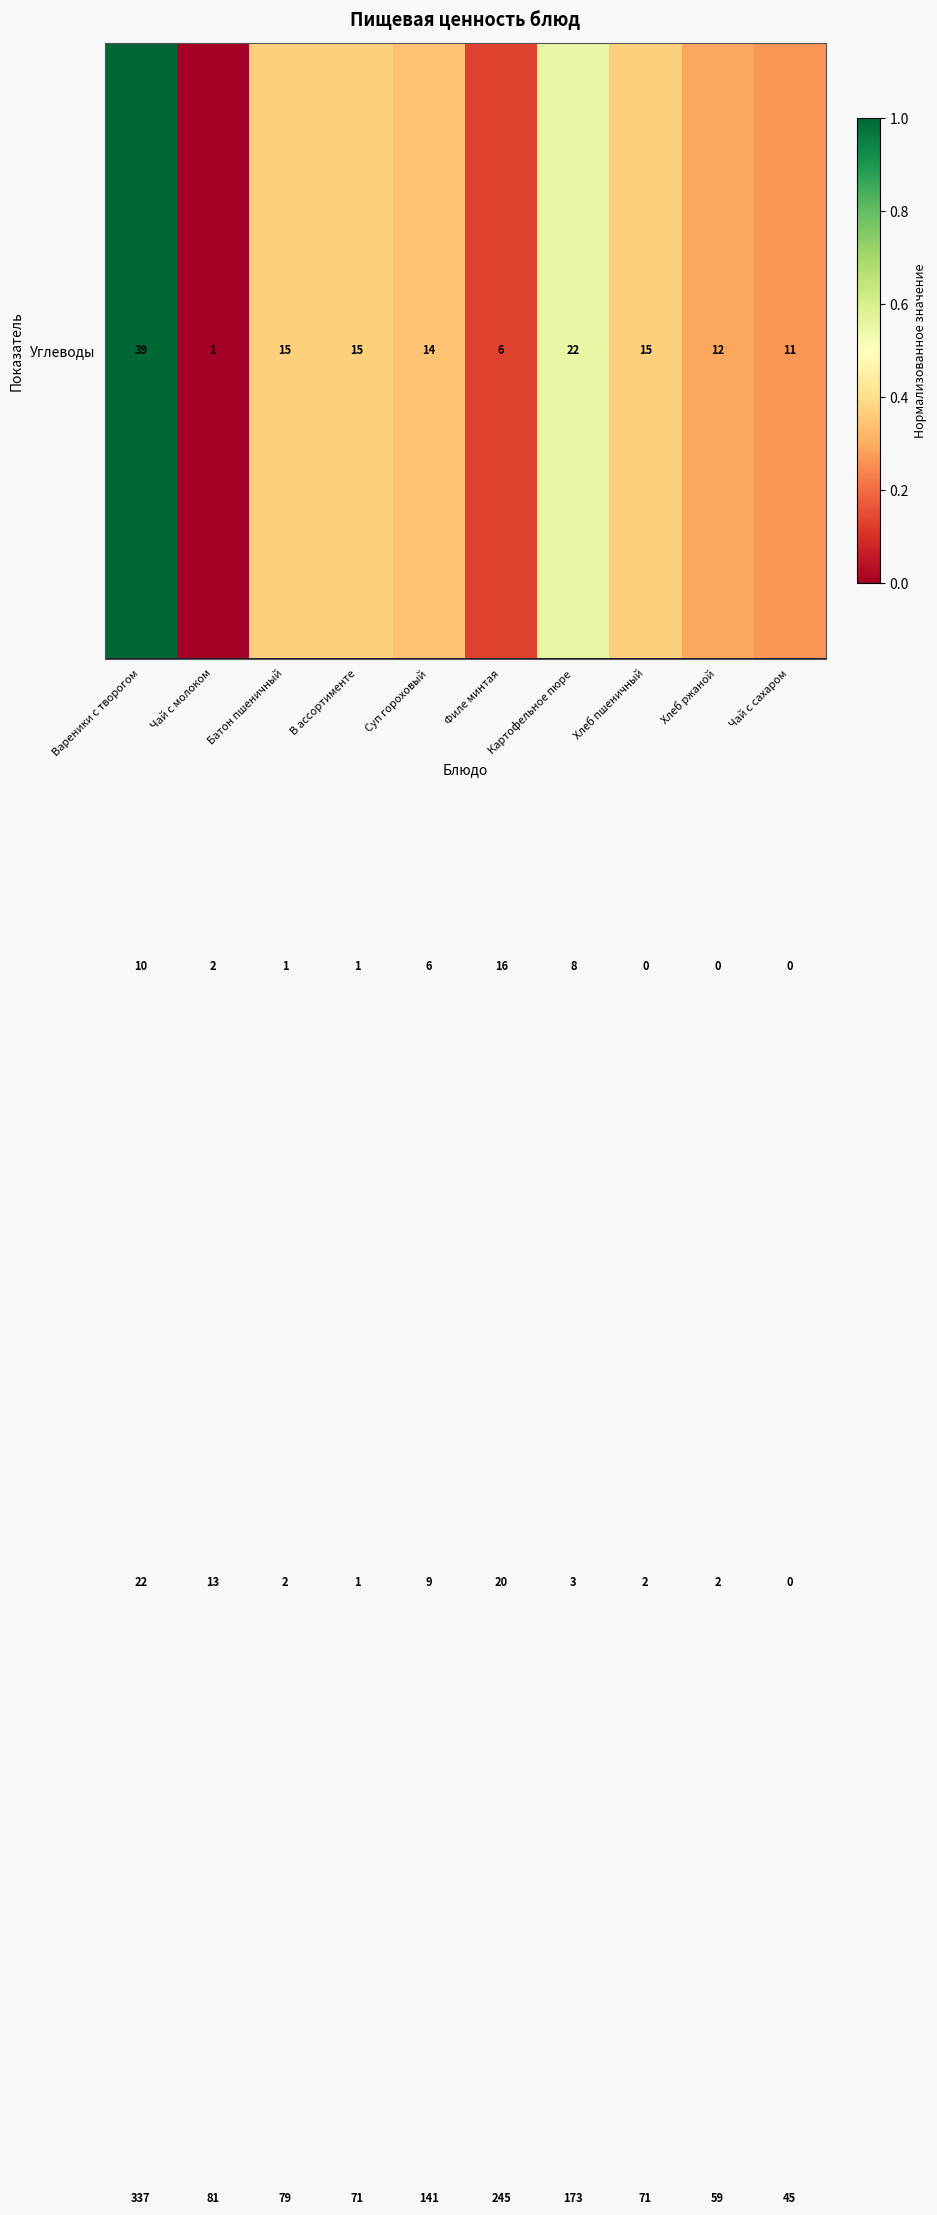

At which category is the sum across all series the highest?

Вареники с творогом